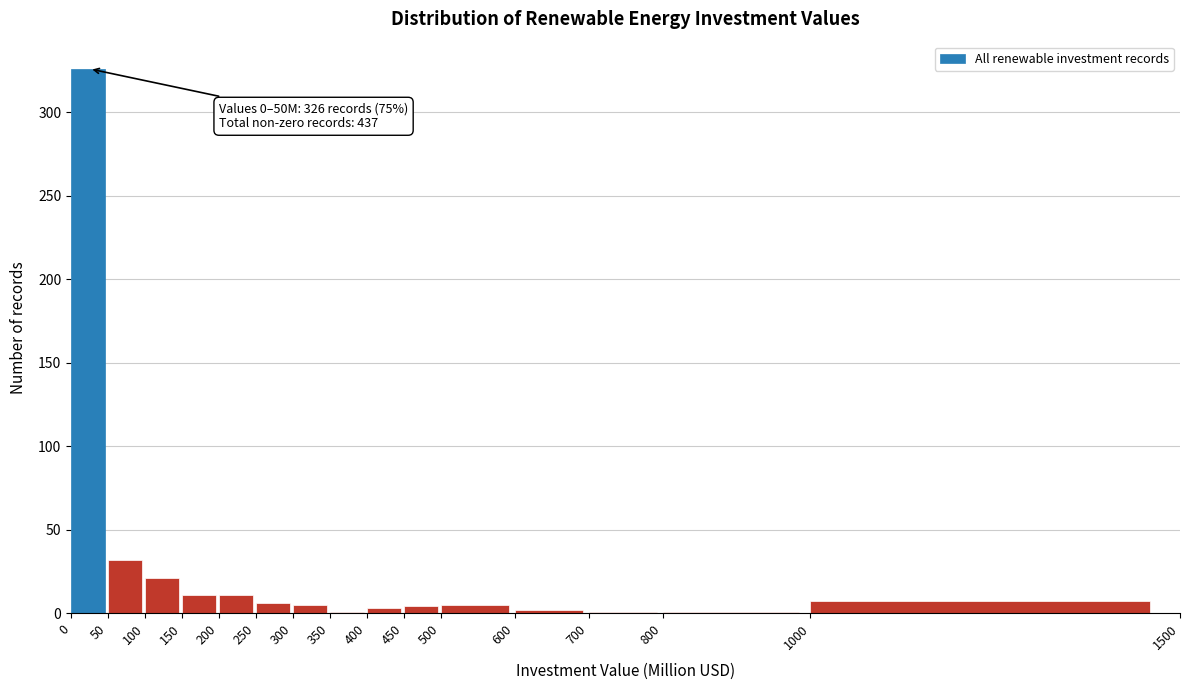

Over which range of the x-axis is the bar tallest?

0 to 50